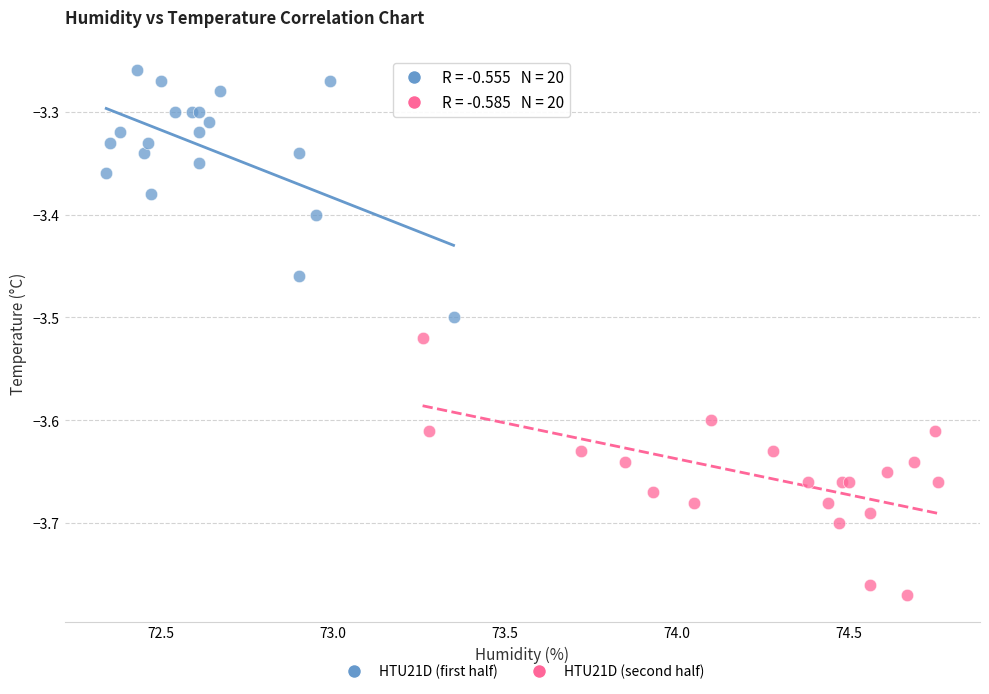

Which series has the largest Y range (max minus min)?

HTU21D (second half)